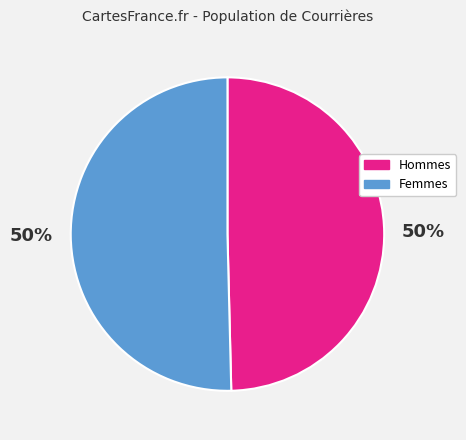

True or false: Femmes accounts for 50% of the total.

True